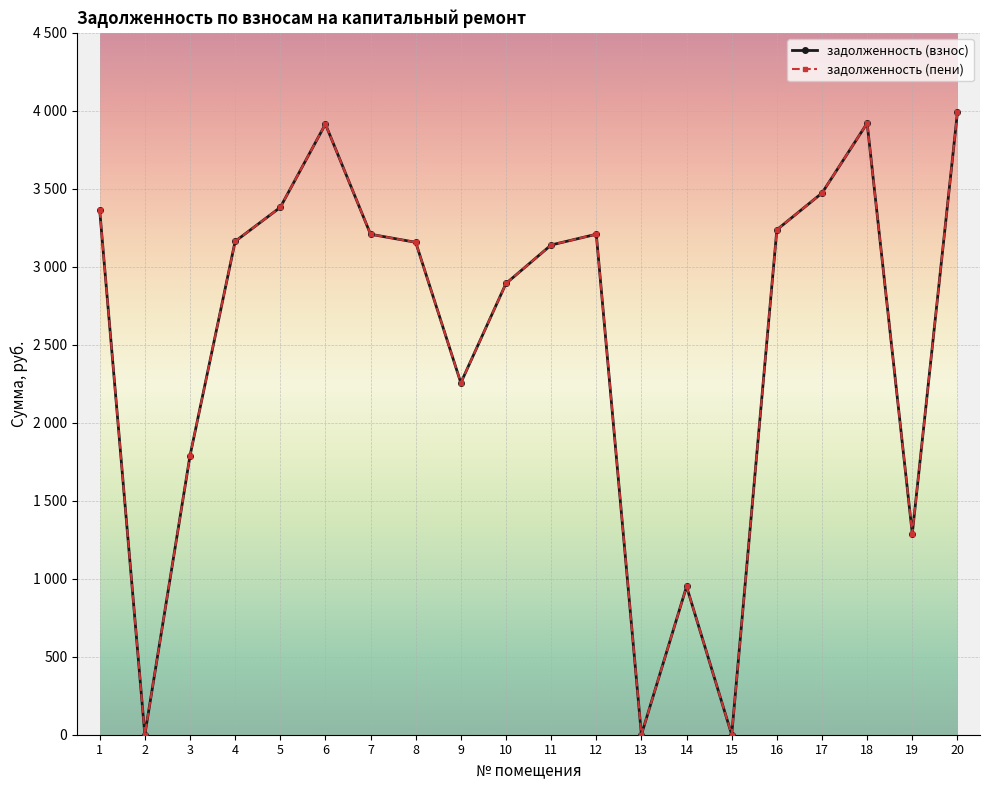

The value of задолженность (пени) at 3 is 1022.0. True or false?

False